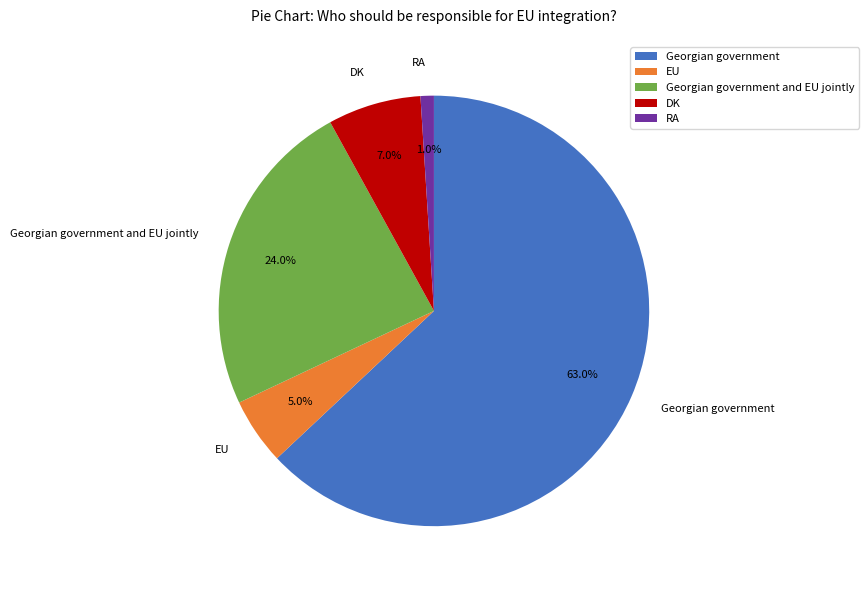

To the nearest percent, what percentage of the pie is Georgian government and EU jointly?

24%